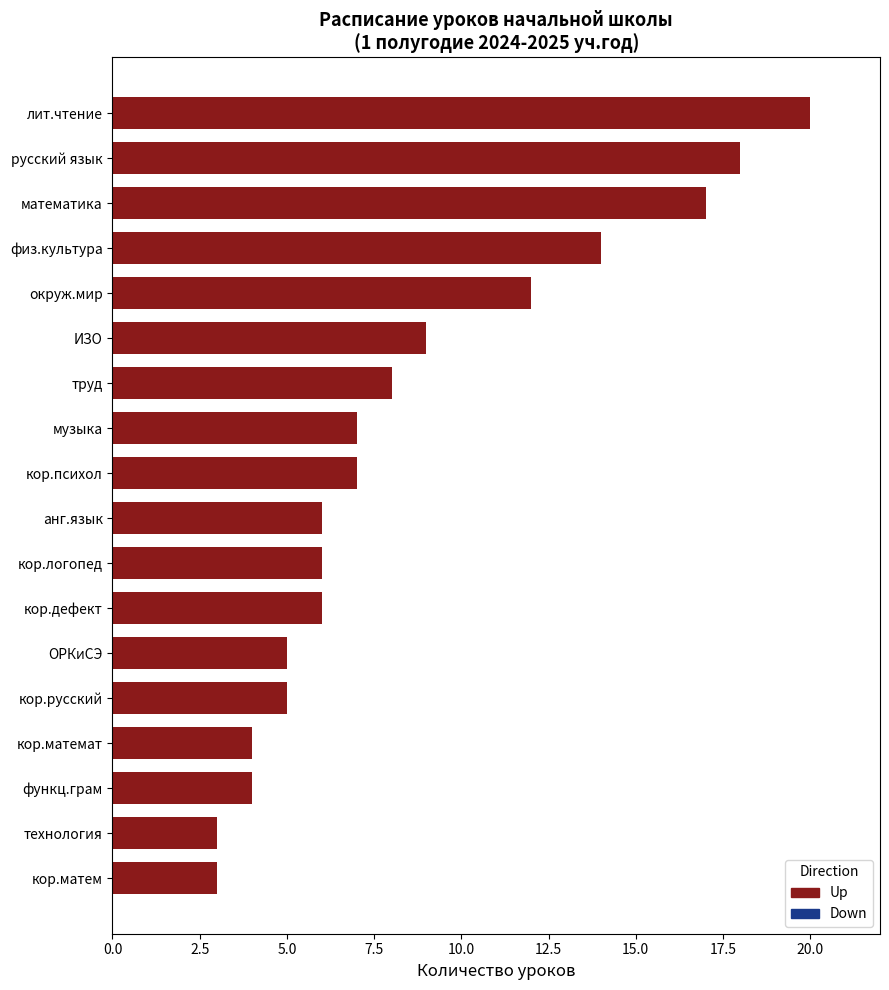

At which label is the value closest to 11?

окруж.мир